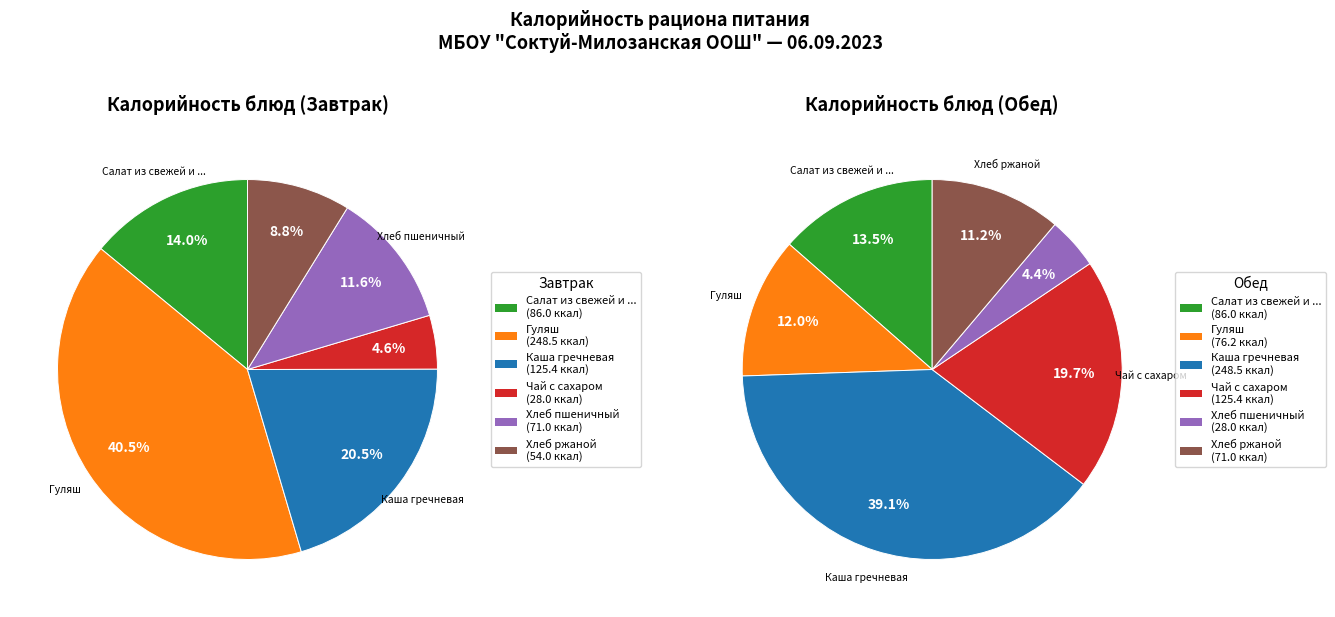

Count the number of slices in the pie.

6